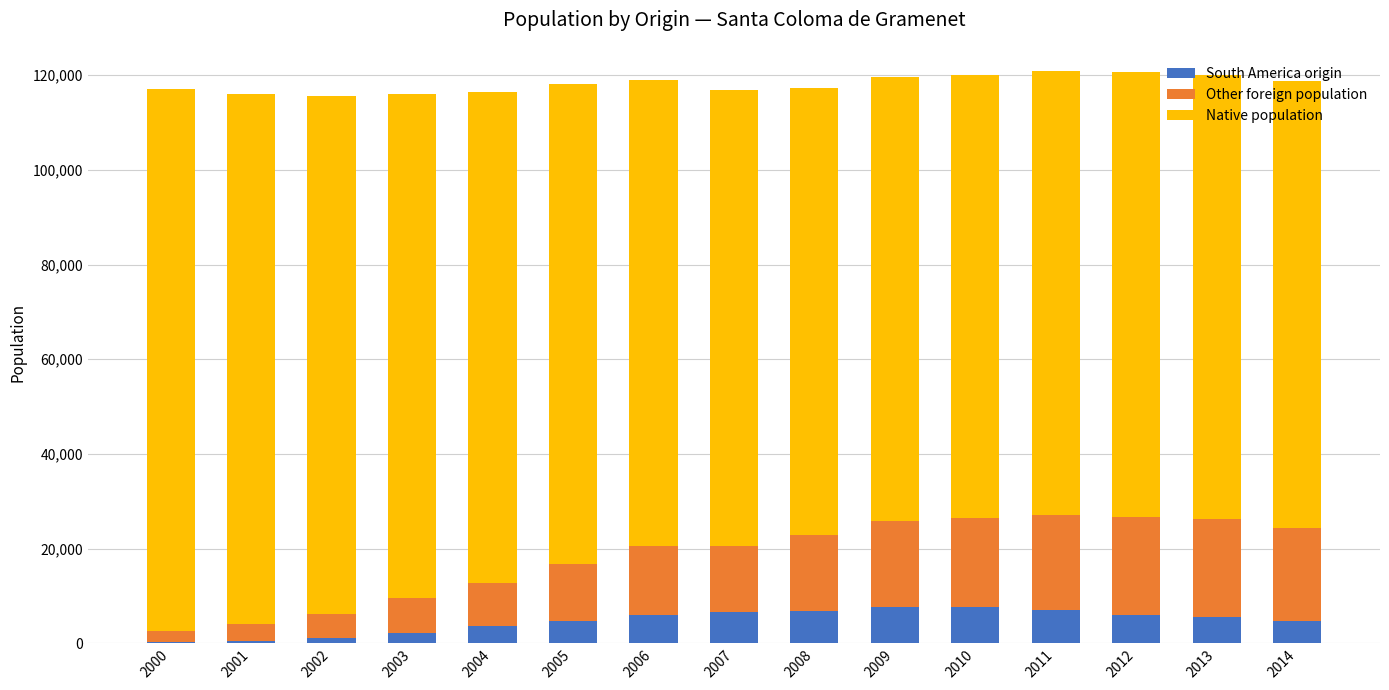

What is the highest value of the South America origin series?

7719